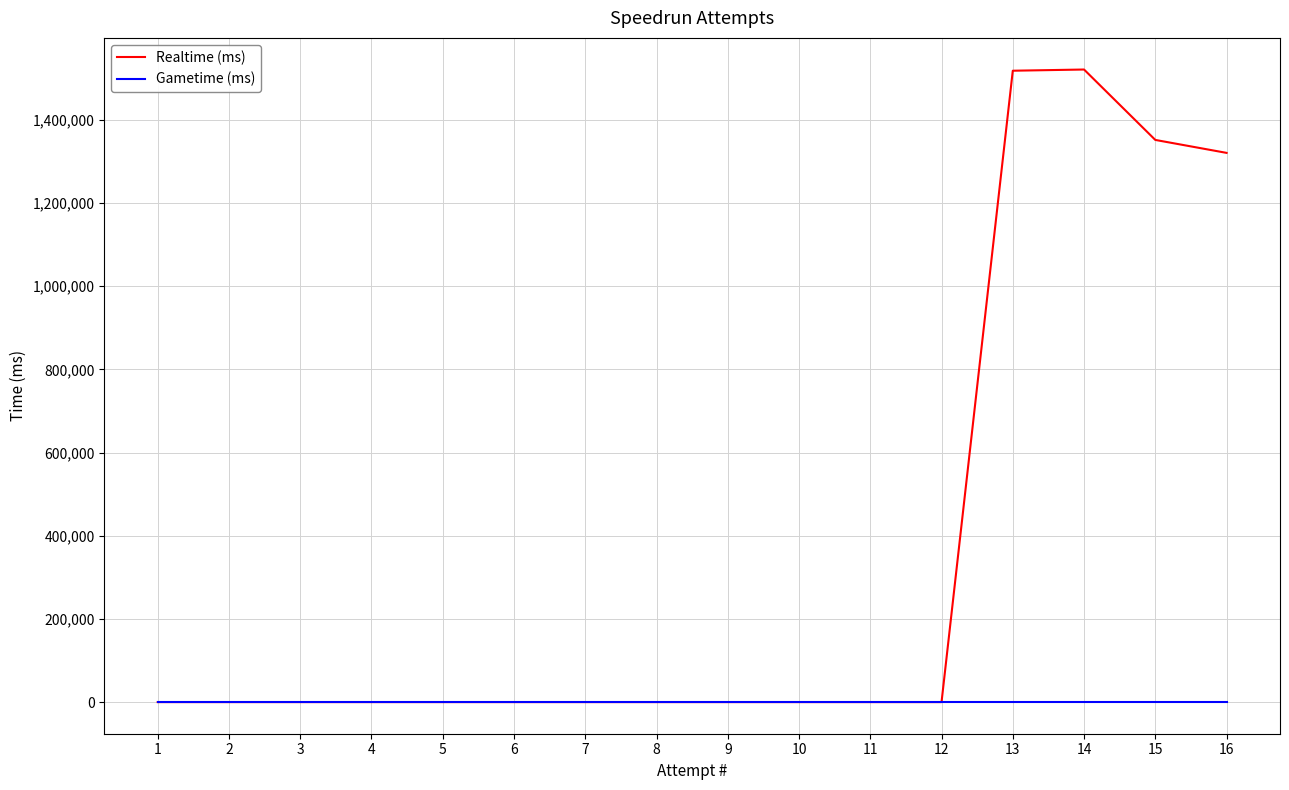

How many lines are shown in the chart?

2